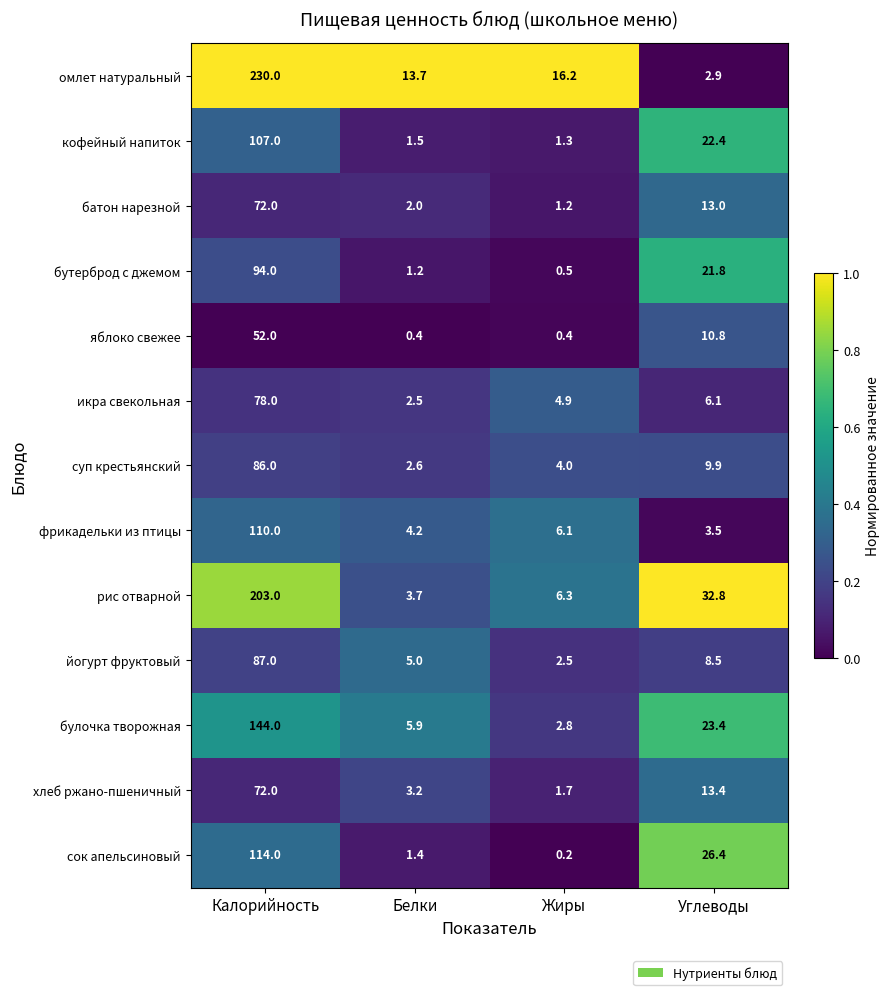

True or false: рис отварной has a value of 4.9 at Белки.

False